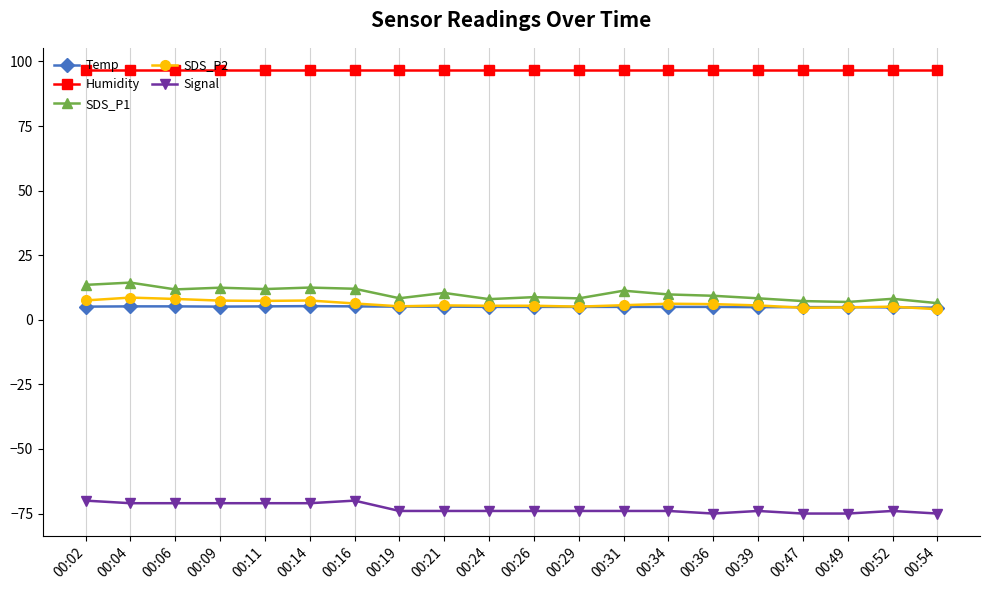

What is the difference between the highest and lowest values at 00:31?

170.7